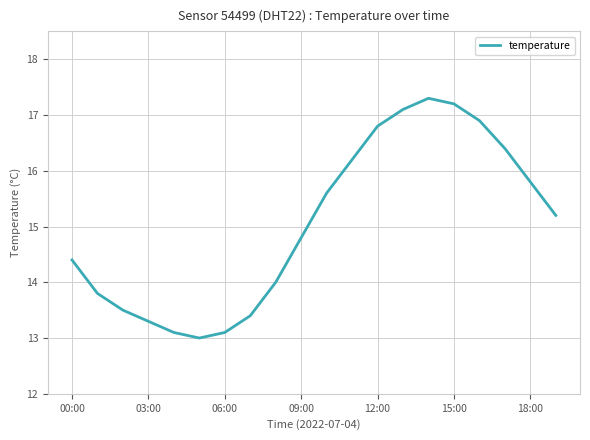

What is the difference between the maximum and minimum values?

4.3